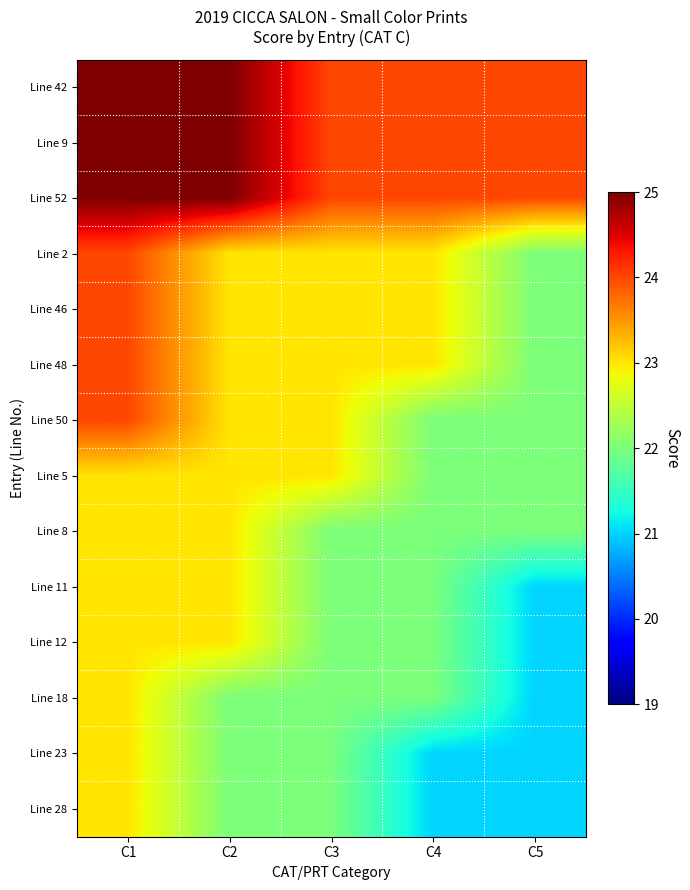

What is the difference between the highest and lowest values at C4?

3